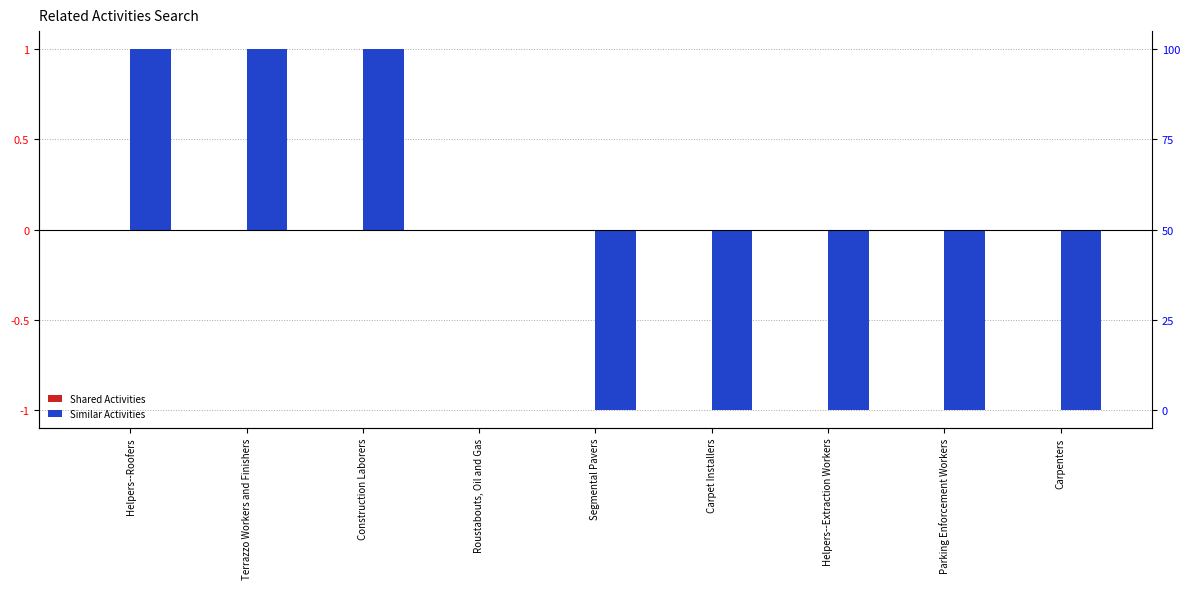

List the series in order of their overall mean, highest first.

Shared Activities, Similar Activities